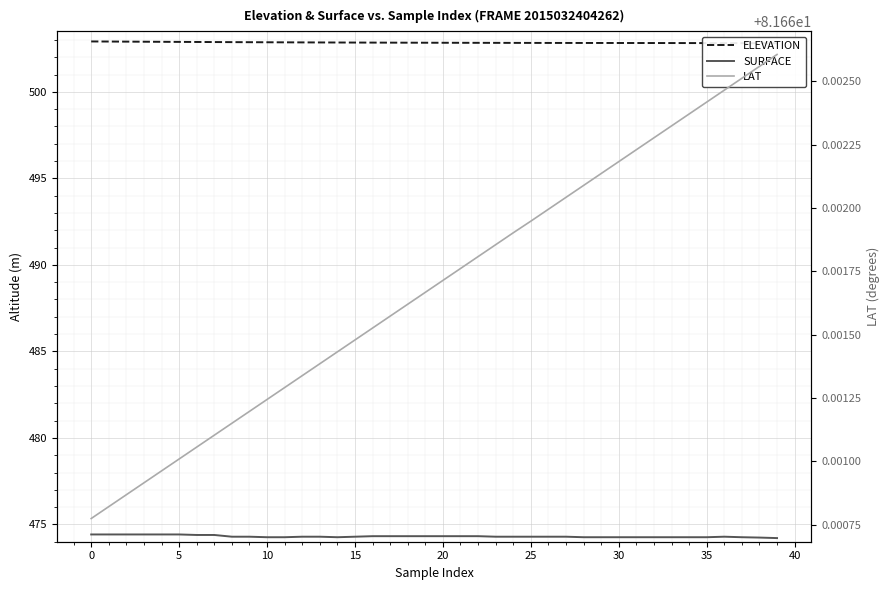

Is it true that LAT equals 16.5 at 30?

False